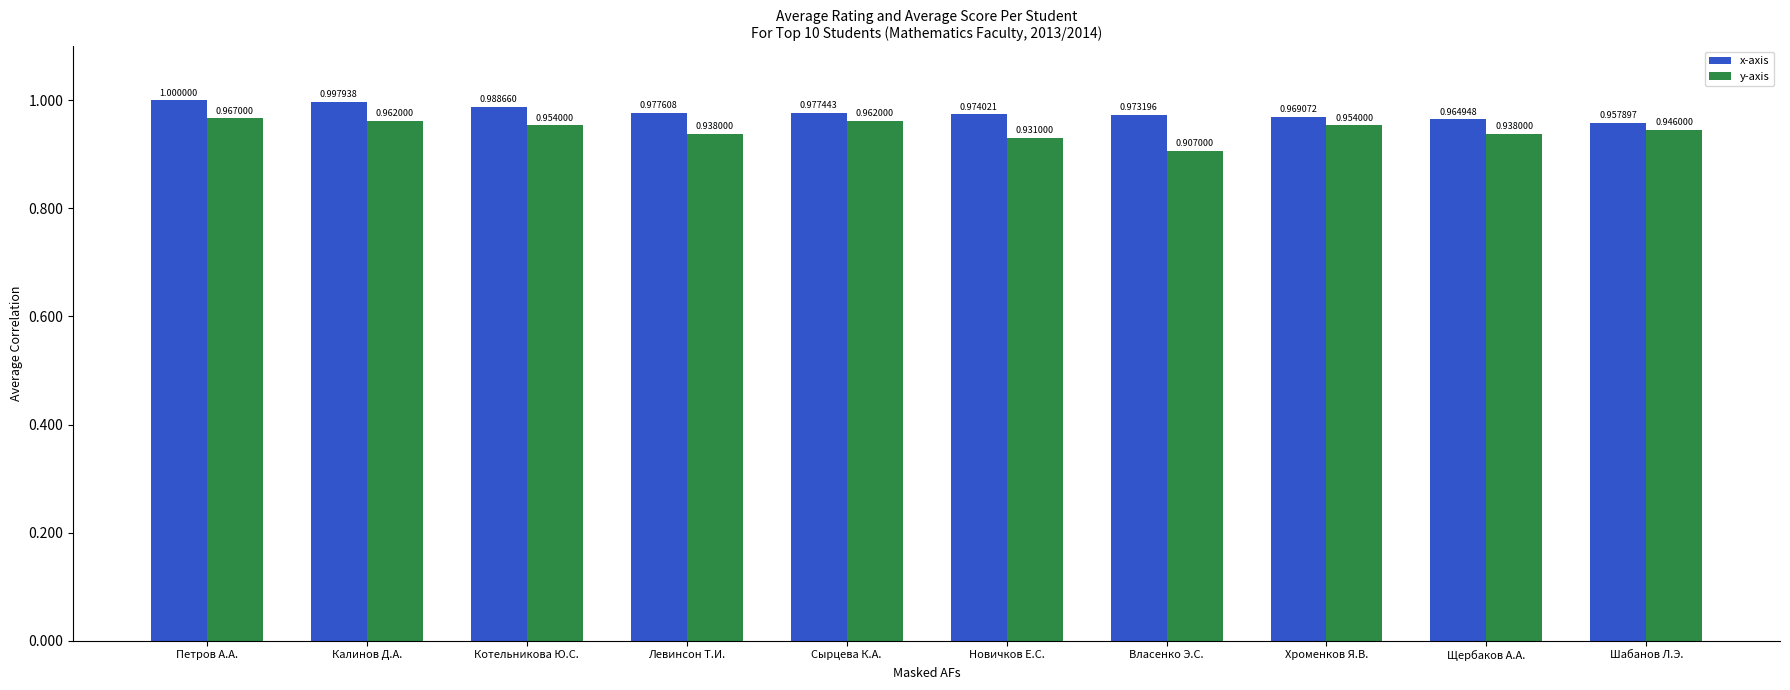

How many bars are there in each group?

2